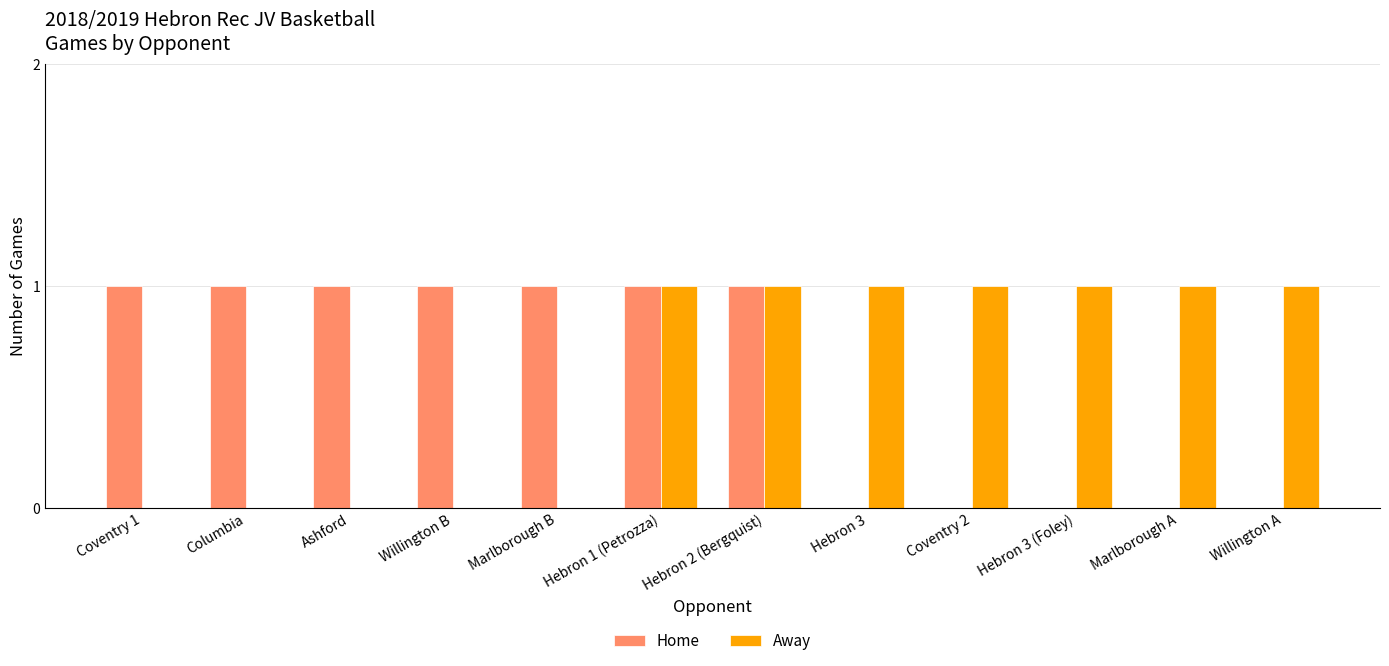

Is it true that Home equals 1 at Hebron 1 (Petrozza)?

True